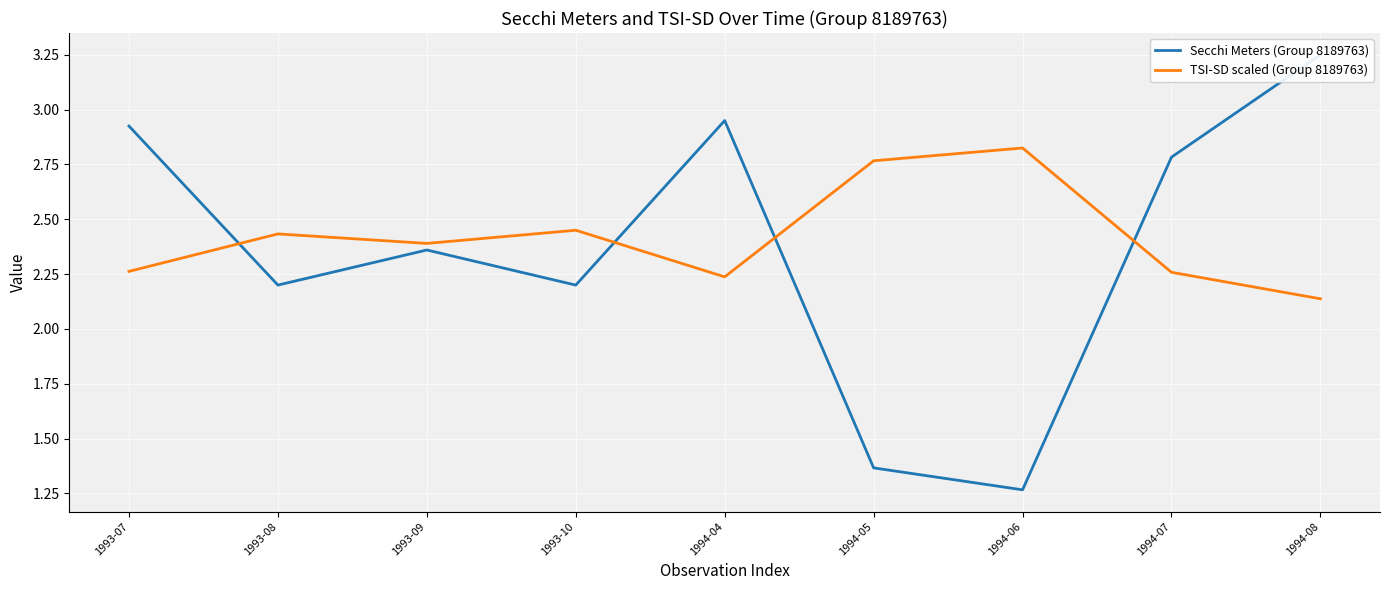

Where is TSI-SD scaled (Group 8189763) nearest to the value 2?

1994-08